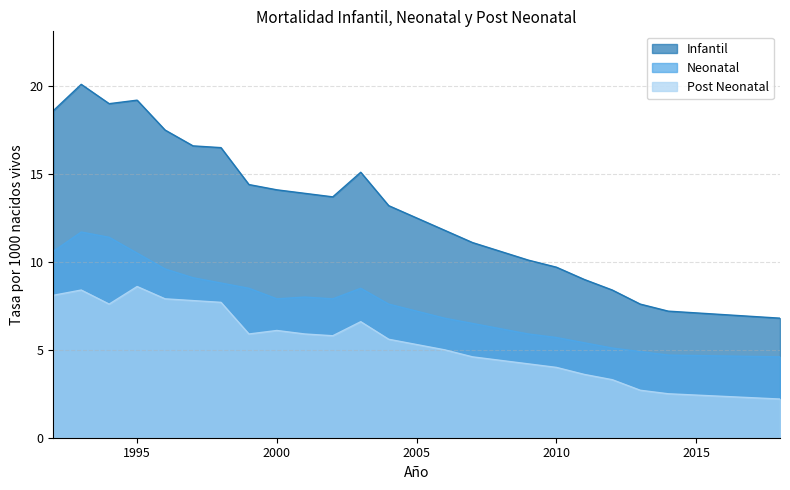

What is the highest value of the Neonatal series?

11.7